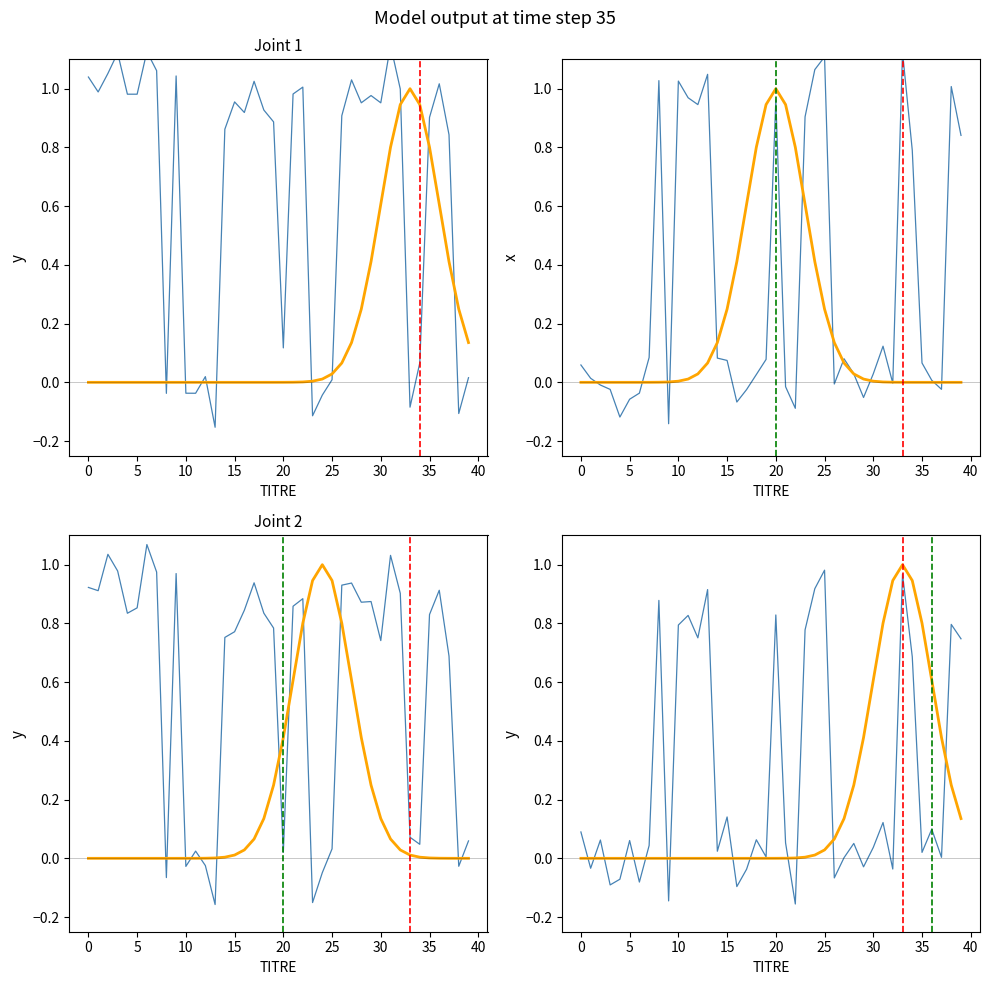

True or false: HO_count has a value of 1.4 at 24.

False